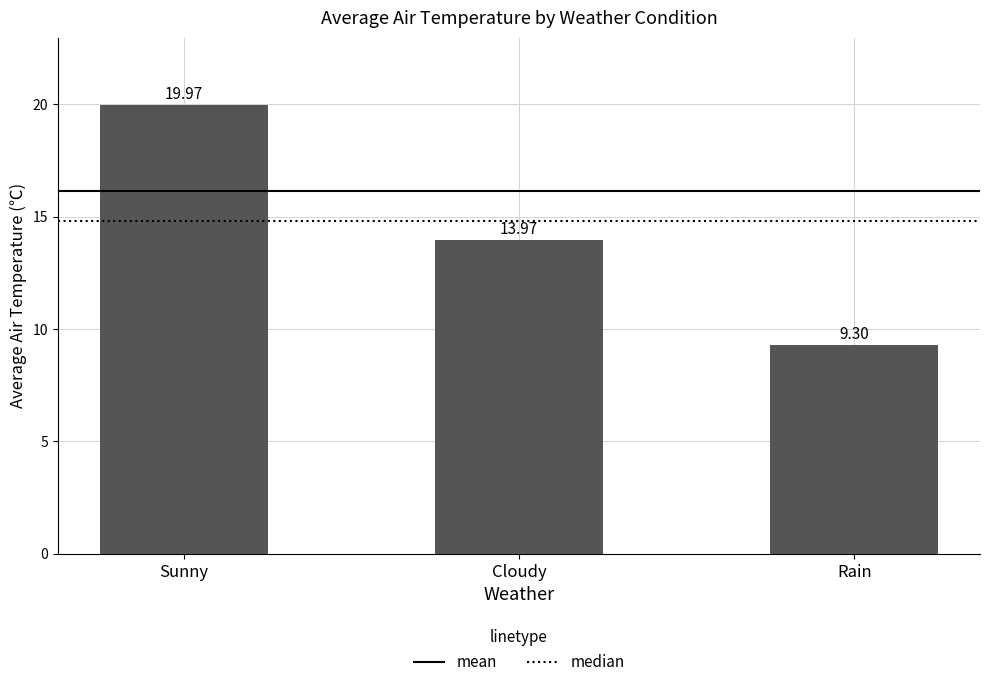

True or false: the data shows 20.0 at Sunny.

True